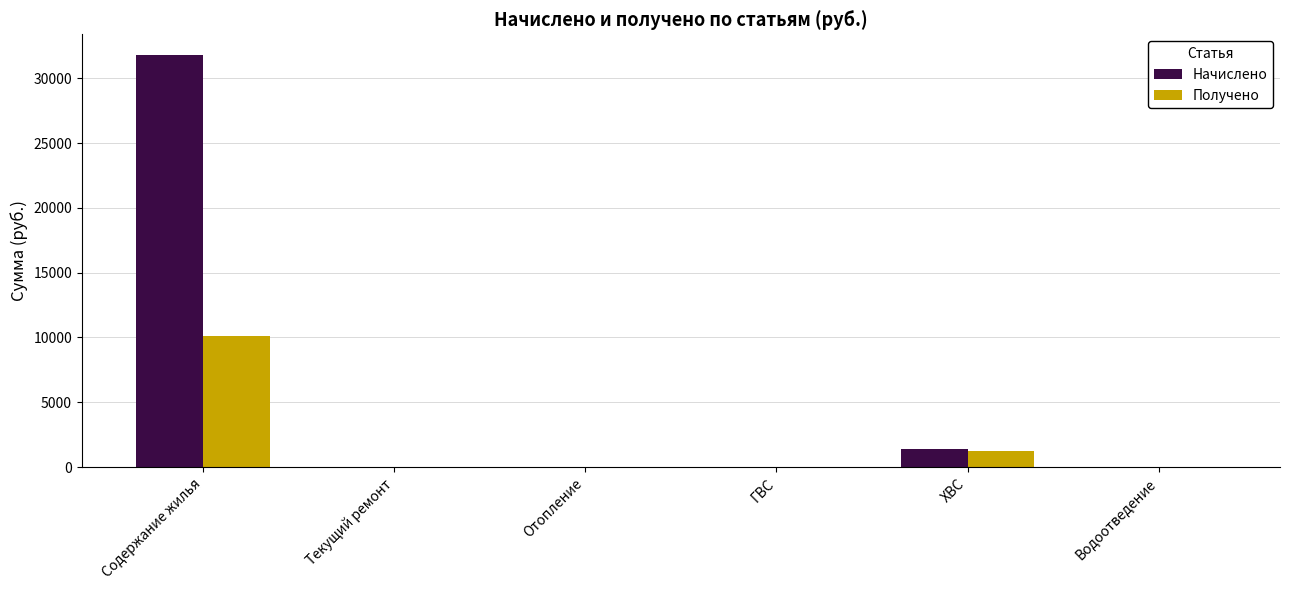

What is the highest value of the Начислено series?

31802.0